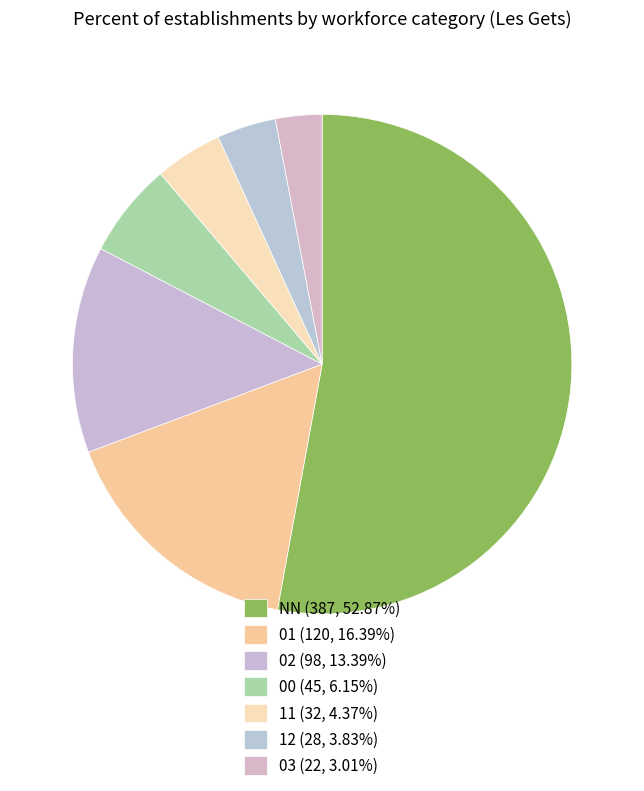

Which slice is the largest?

NN